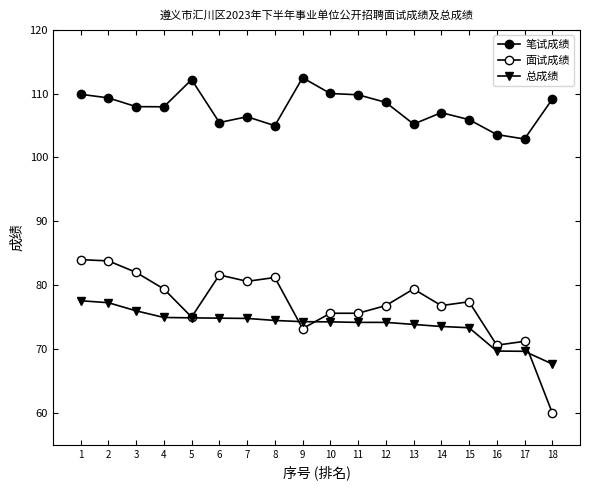

What is the maximum value shown in the chart?

112.5